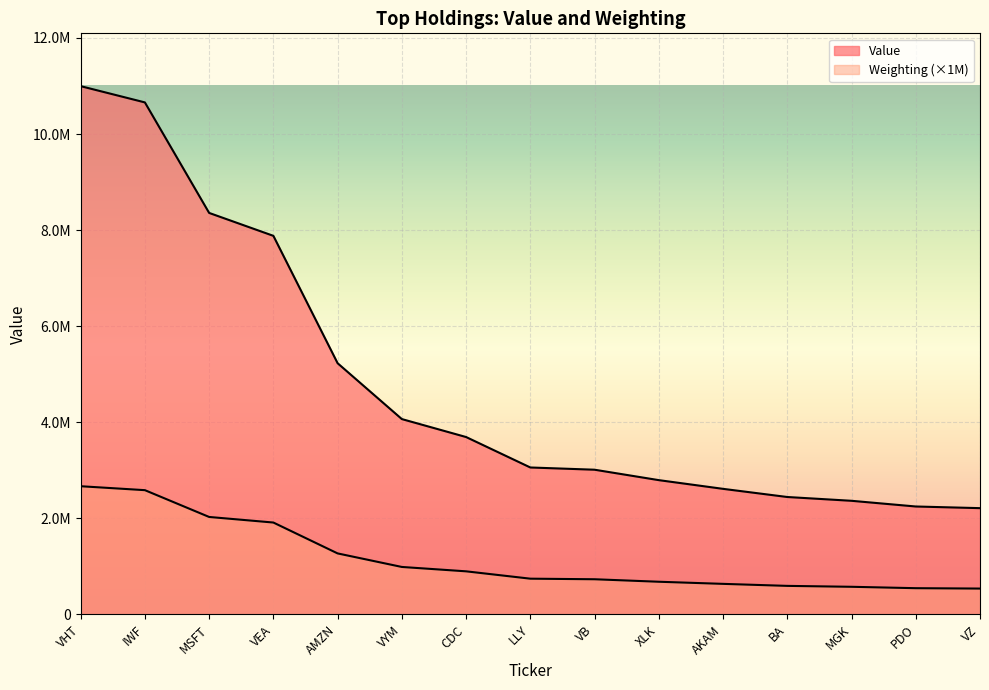

What is the lowest value of the Value series?

2210501.0